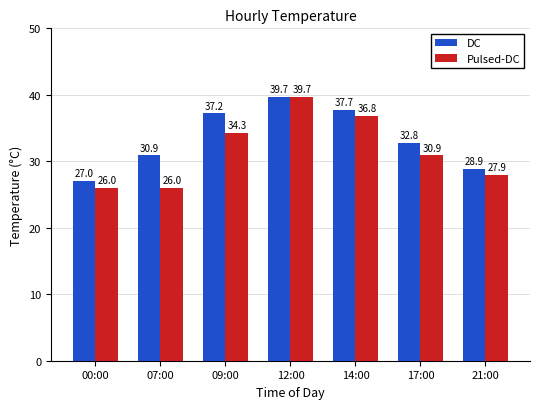

What is the total value across all series at 09:00?

71.5